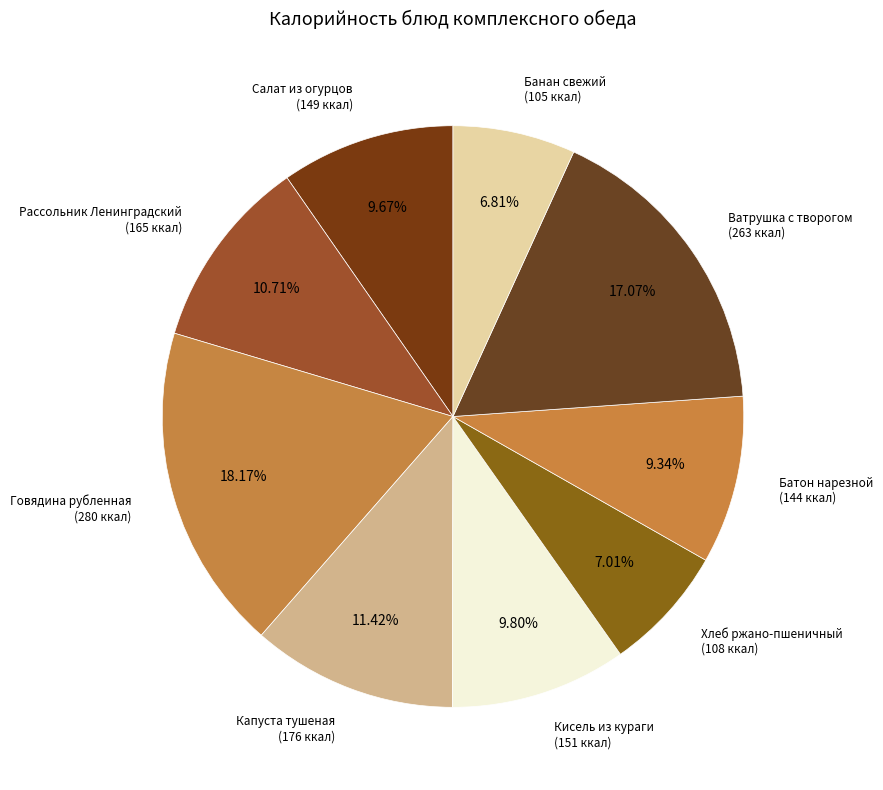

Is there a majority slice in this chart?

No